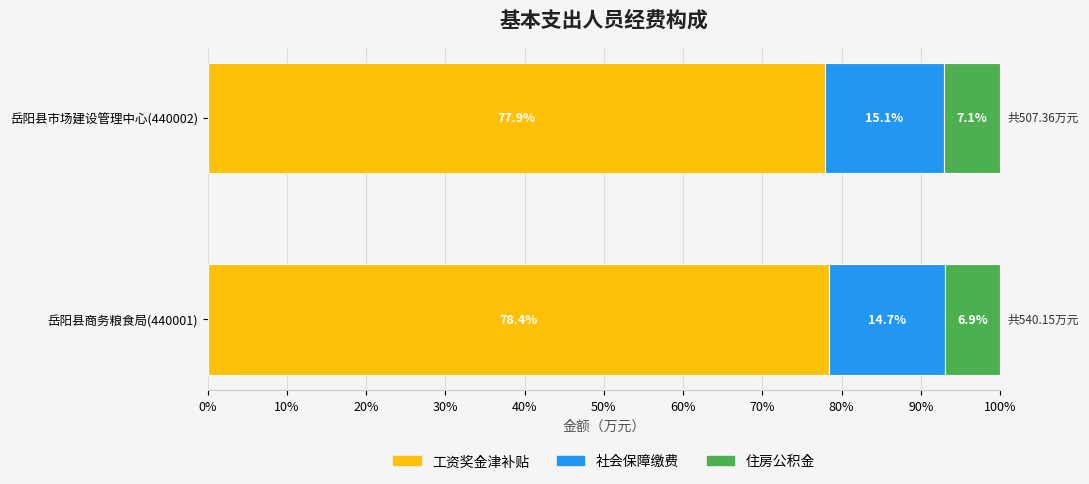

The value of 工资奖金津补贴 at 岳阳县商务粮食局(440001) is 78.4. True or false?

True